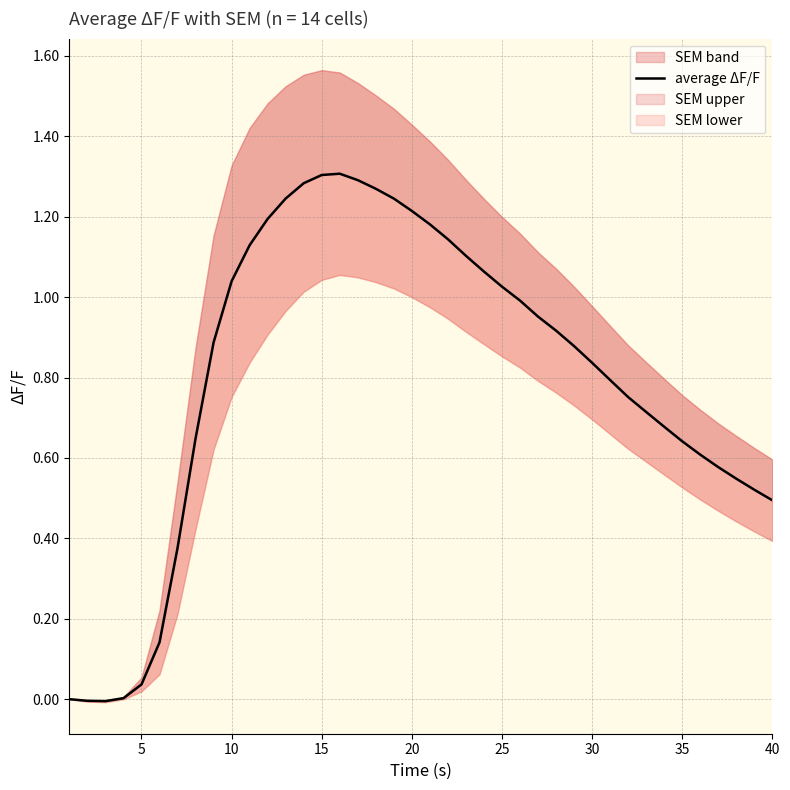

The value at 27 is 0.3. True or false?

False